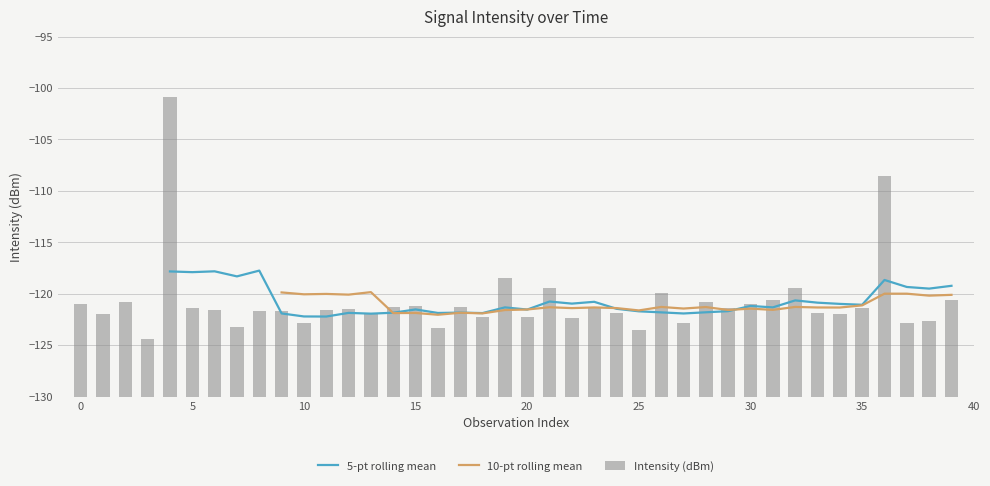

What is the highest value of the 5-pt rolling mean series?

-117.7